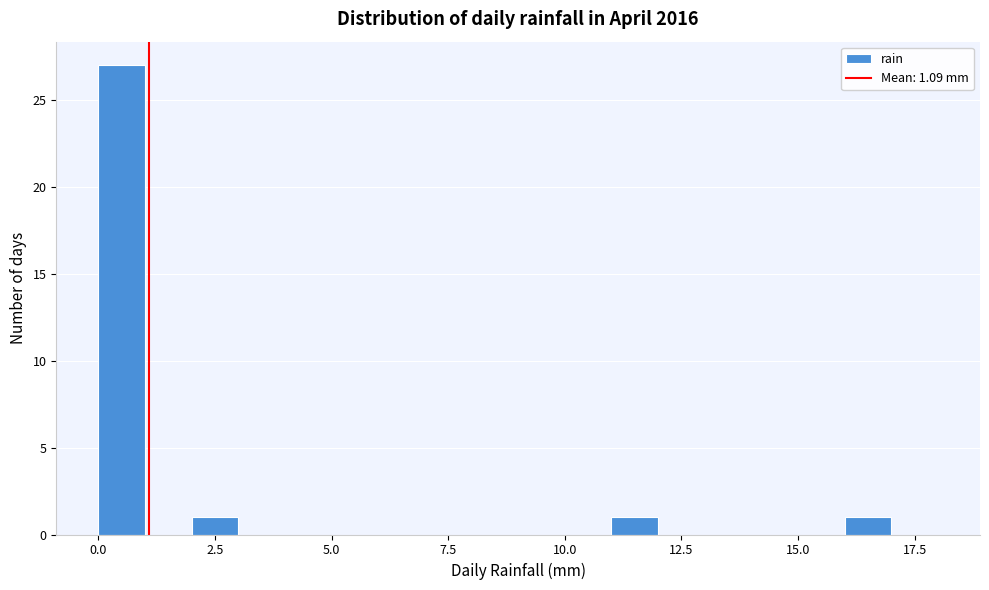

Read against the x-axis, roughly where is the centre of the tallest bar?

0.5